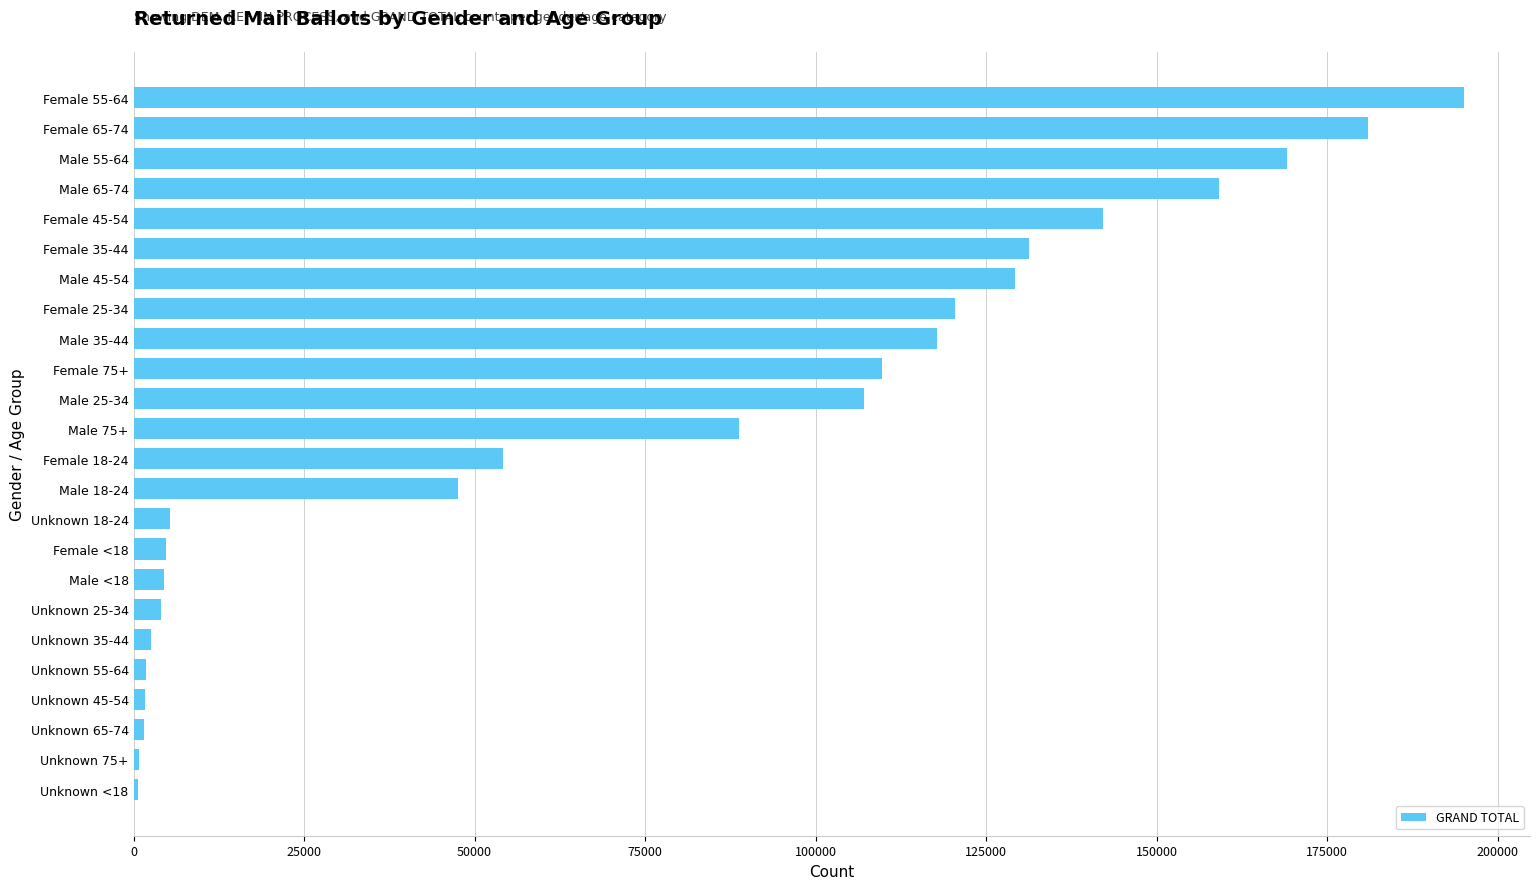

What is the ratio of the value at Female 65-74 to the value at Male 45-54?

1.4